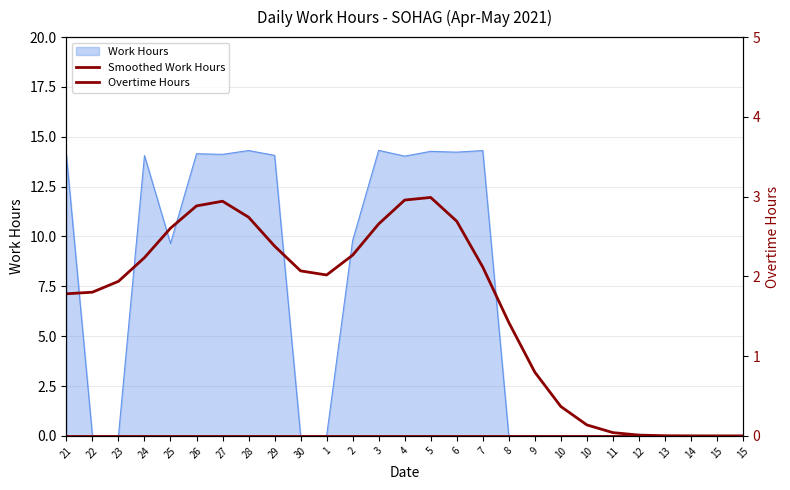

How many interior local valleys does the Smoothed Work Hours series have?

1